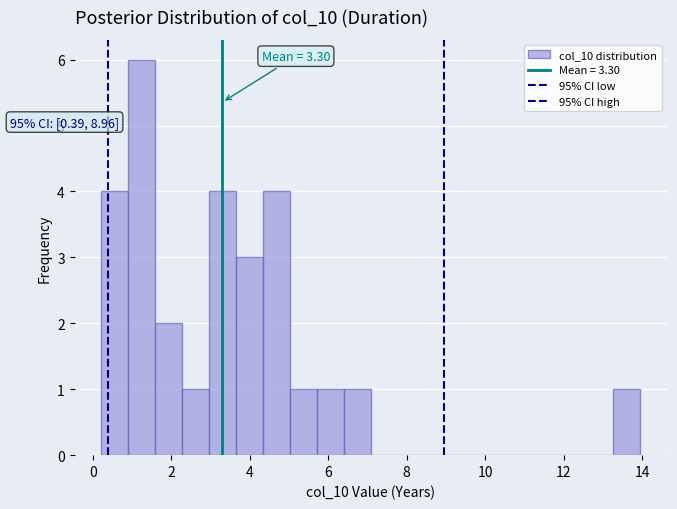

Around what value on the x-axis is the tallest bar? Give the approximate position of its centre, as read against the axis.

1.2